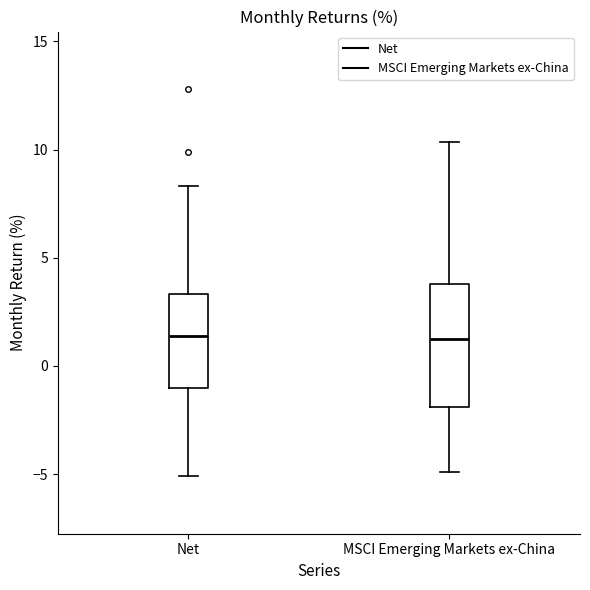

Reading left to right, transcribe this box plot: for each box, give where its median line is, the range the box spans, and where its two whiskers end, as read against the y-axis. The values are not printed on the chart, so give them approximately, as read against the axis.

Net: median 1.5, box -1.0 to 3.5, whiskers -5.0 to 8.5
MSCI Emerging Markets ex-China: median 1.5, box -2.0 to 4.0, whiskers -5.0 to 10.5